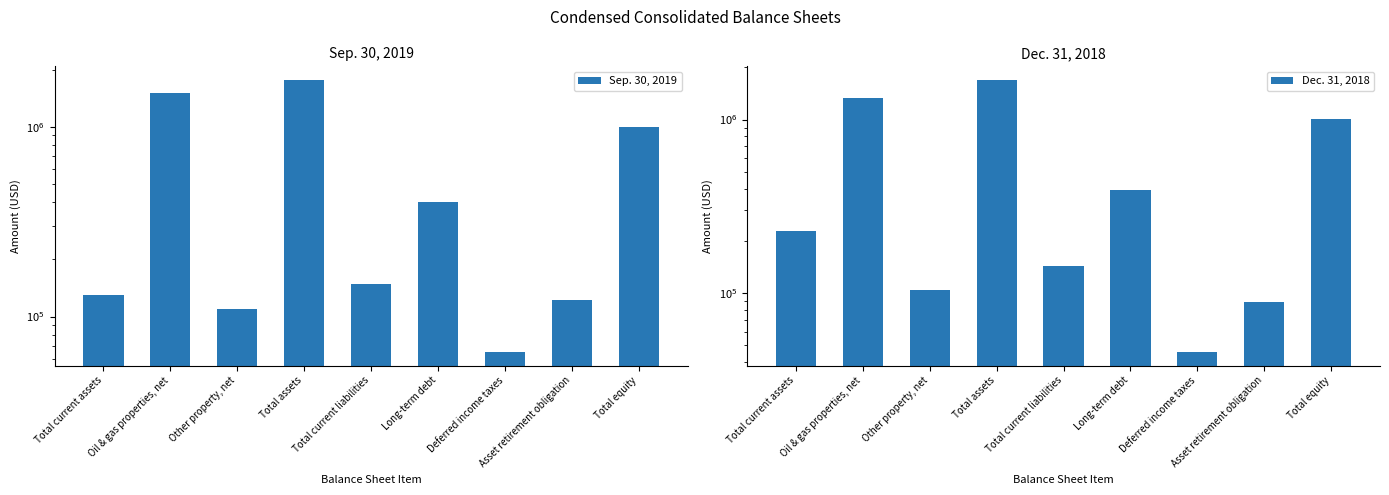

Between Asset retirement obligation and Total equity, which is larger?

Total equity